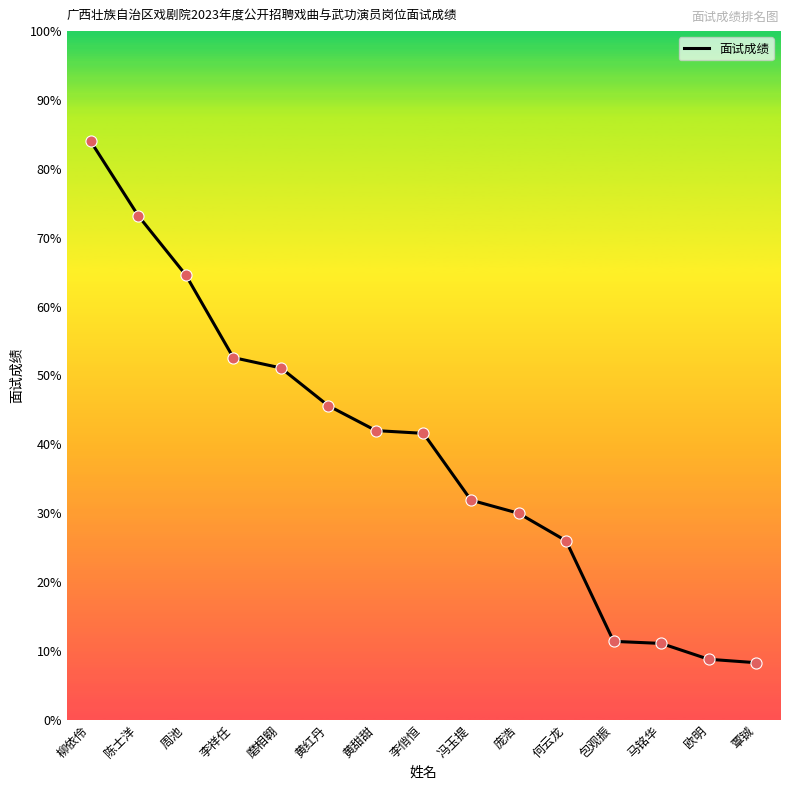

Which has a higher value, 包观振 or 冯玉提?

冯玉提